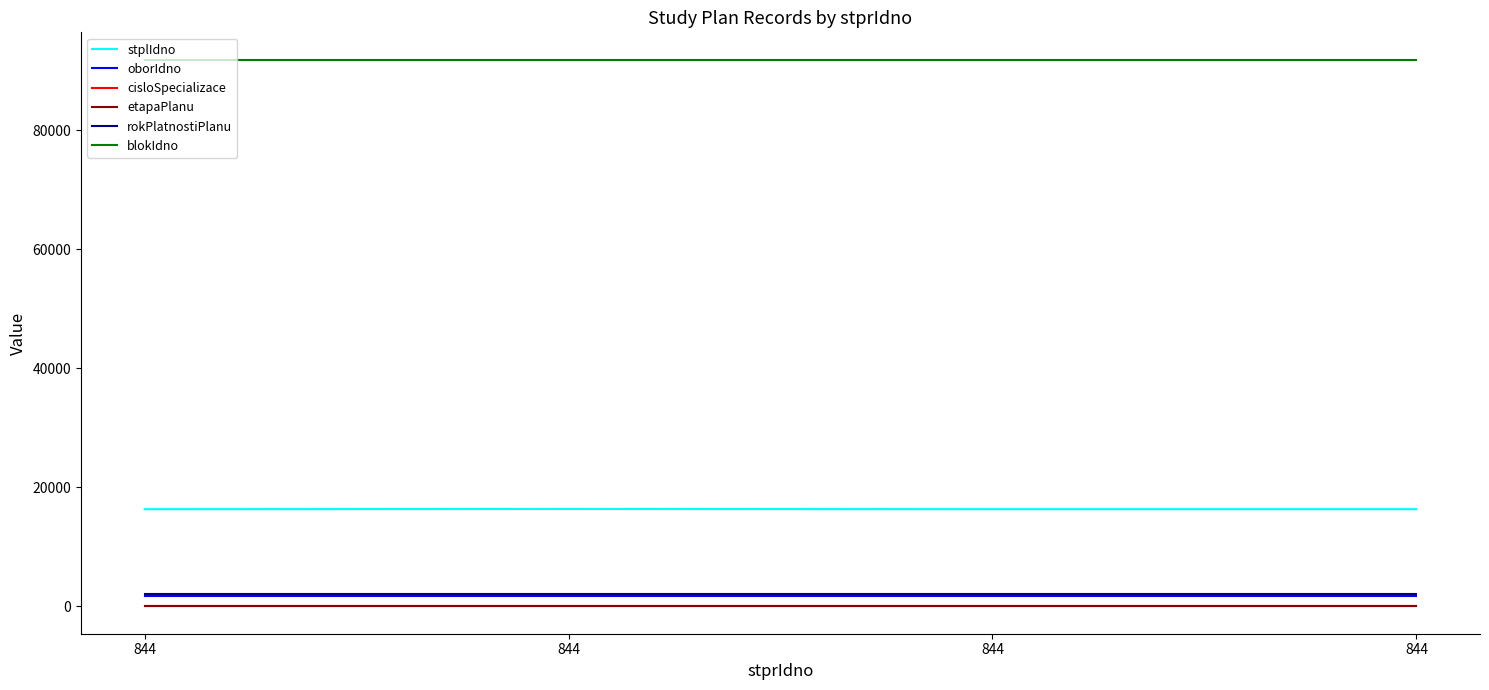

Rank the categories by etapaPlanu value from lowest to highest.

844, 844, 844, 844